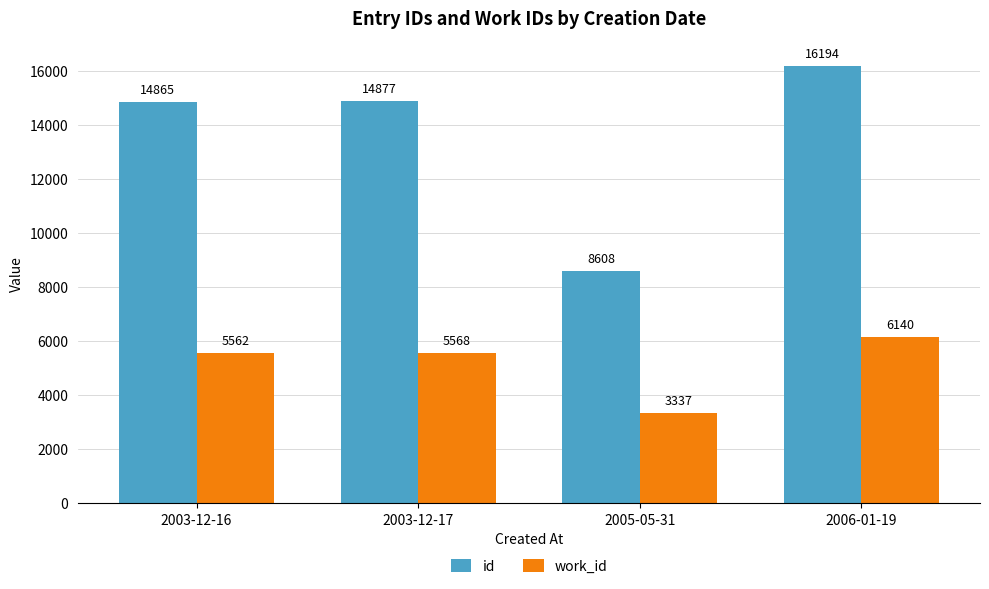

What is the label of the 3rd bar from the left?

2005-05-31